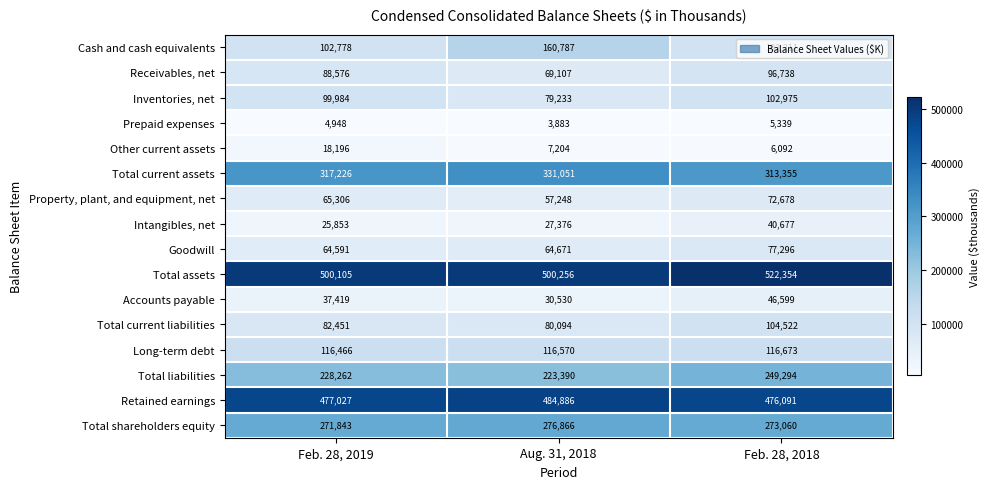

Is it true that Prepaid expenses equals 8902 at Feb. 28, 2018?

False